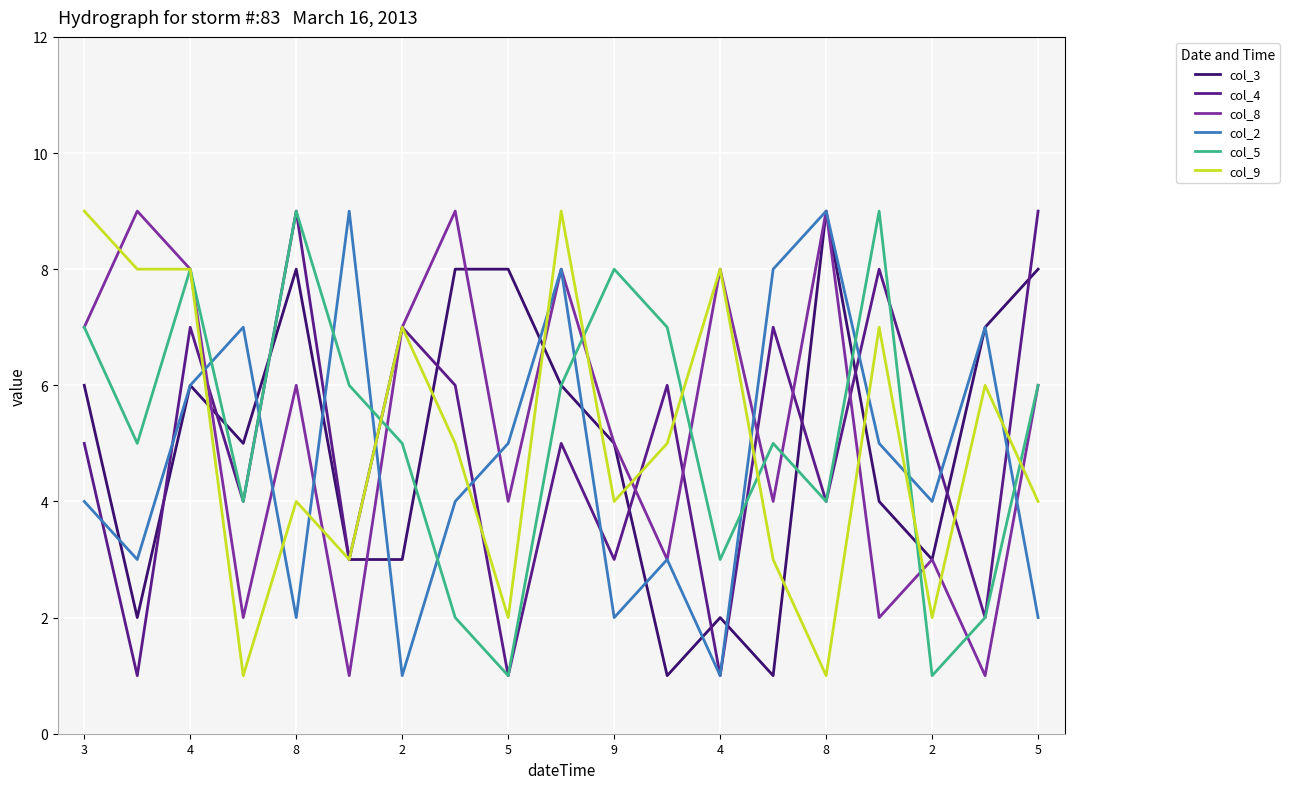

What is the maximum value shown in the chart?

9